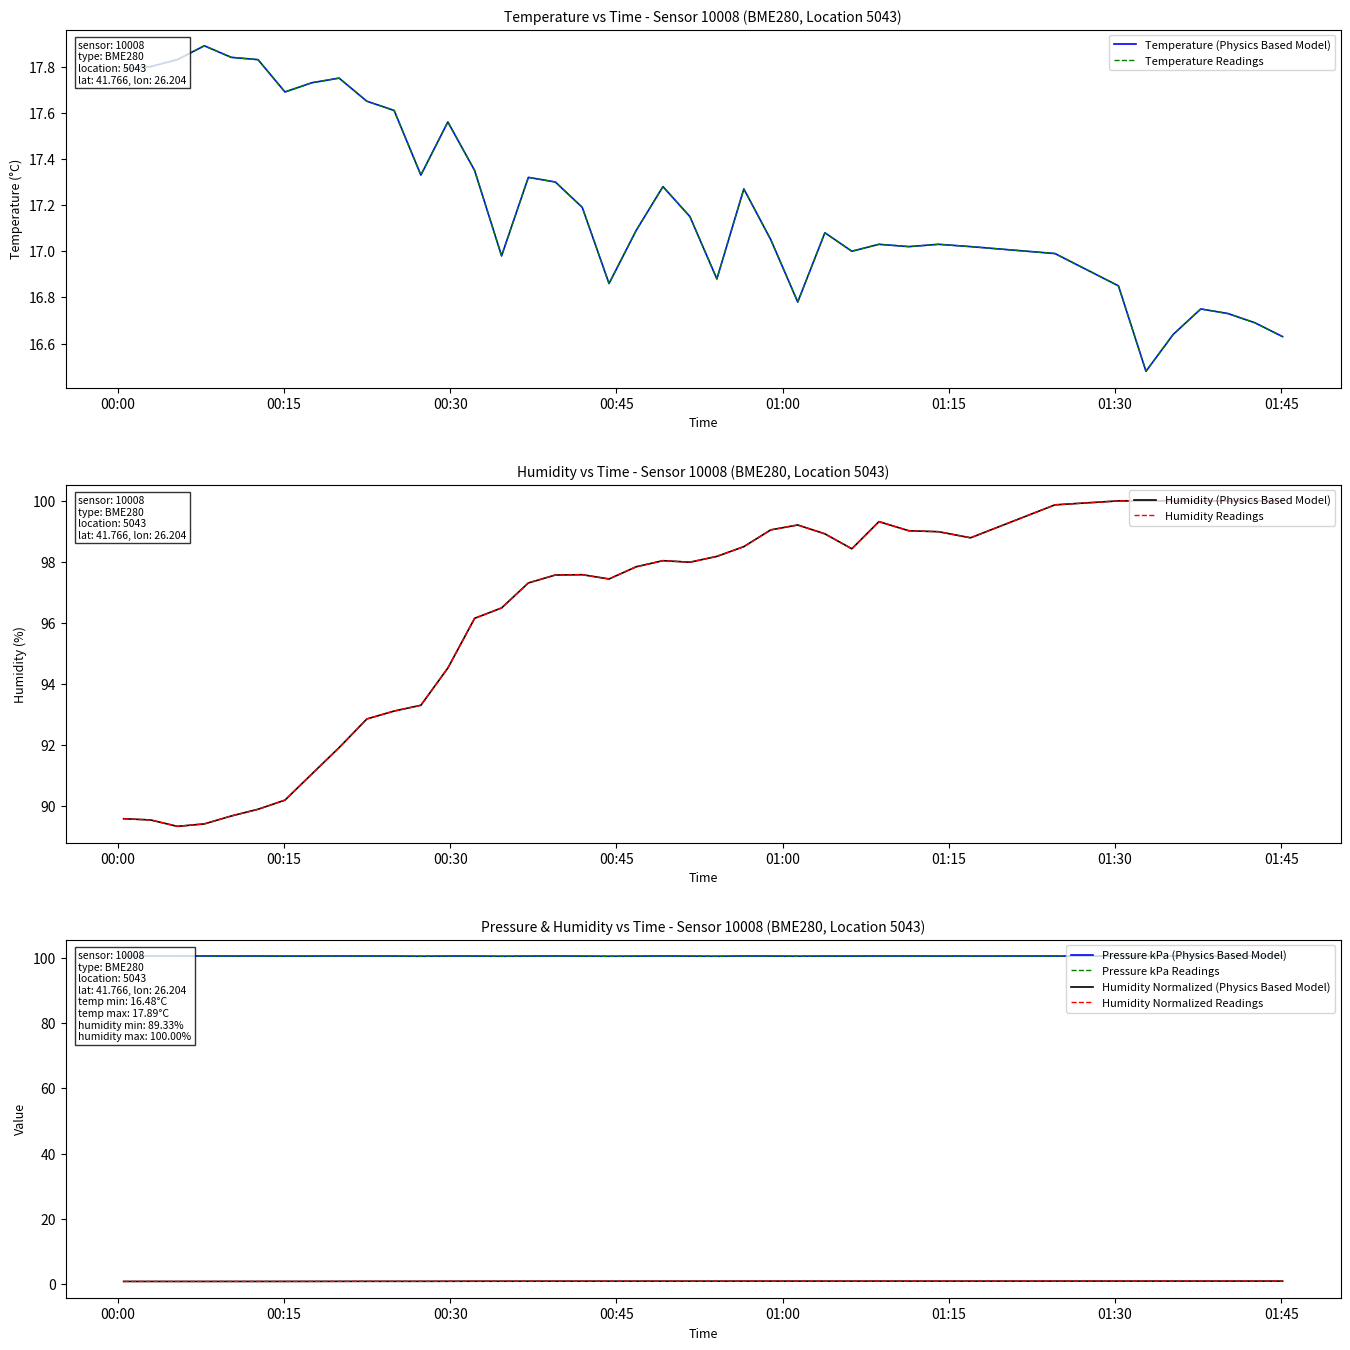

Reading left to right, transcribe all the data shown in this chart.

temperature: 17.8	17.8	17.8	17.9	17.8	17.8	17.7	17.7	17.8	17.6	17.6	17.3	17.6	17.4	17.0	17.3	17.3	17.2	16.9	17.1	17.3	17.1	16.9	17.3	17.1	16.8	17.1	17.0	17.0	17.0	17.0	17.0	17.0	16.9	16.5	16.6	16.8	16.7	16.7	16.6
humidity: 89.6	89.5	89.3	89.4	89.7	89.9	90.2	91.0	91.9	92.8	93.1	93.3	94.5	96.2	96.5	97.3	97.6	97.6	97.4	97.8	98.0	98.0	98.2	98.5	99.0	99.2	98.9	98.4	99.3	99.0	99.0	98.8	99.9	100.0	100.0	100.0	100.0	100.0	100.0	100.0
pressure_kPa: 100.5	100.5	100.5	100.5	100.5	100.5	100.5	100.5	100.5	100.5	100.5	100.5	100.5	100.5	100.5	100.5	100.5	100.5	100.5	100.5	100.5	100.5	100.5	100.5	100.5	100.5	100.5	100.5	100.5	100.5	100.5	100.5	100.5	100.5	100.4	100.5	100.5	100.5	100.5	100.5